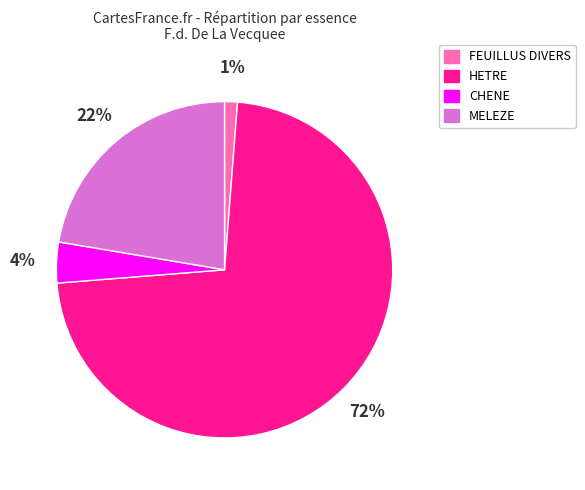

Which category has the biggest portion of the pie?

HETRE